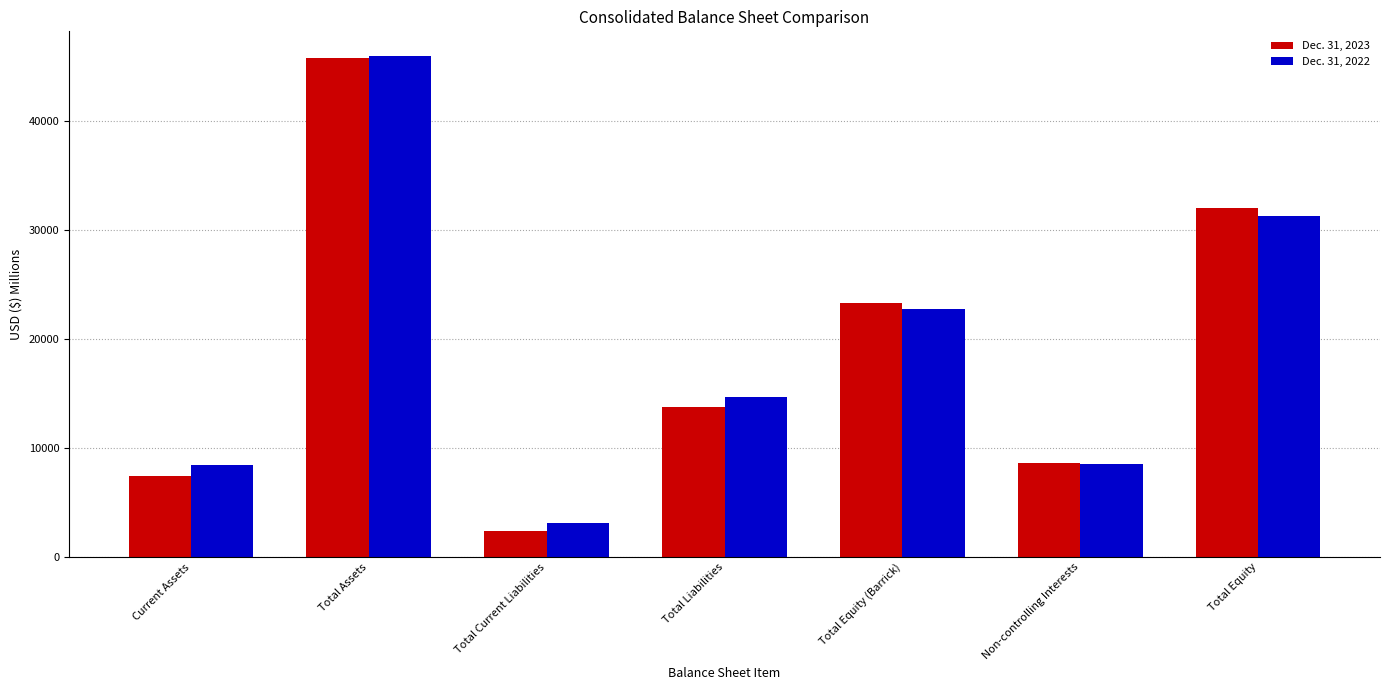

Rank the series by their maximum value, from lowest to highest.

Dec. 31, 2023, Dec. 31, 2022